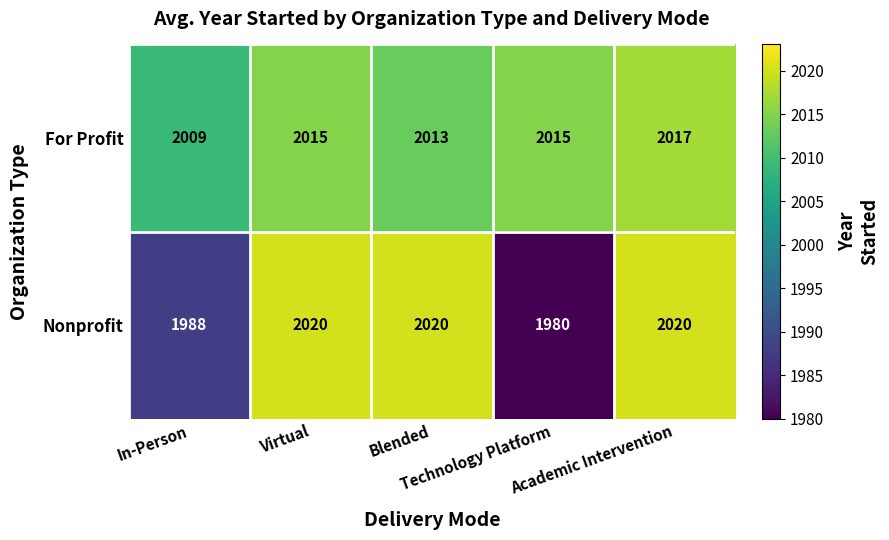

List the series in order of their overall mean, lowest first.

Nonprofit, For Profit